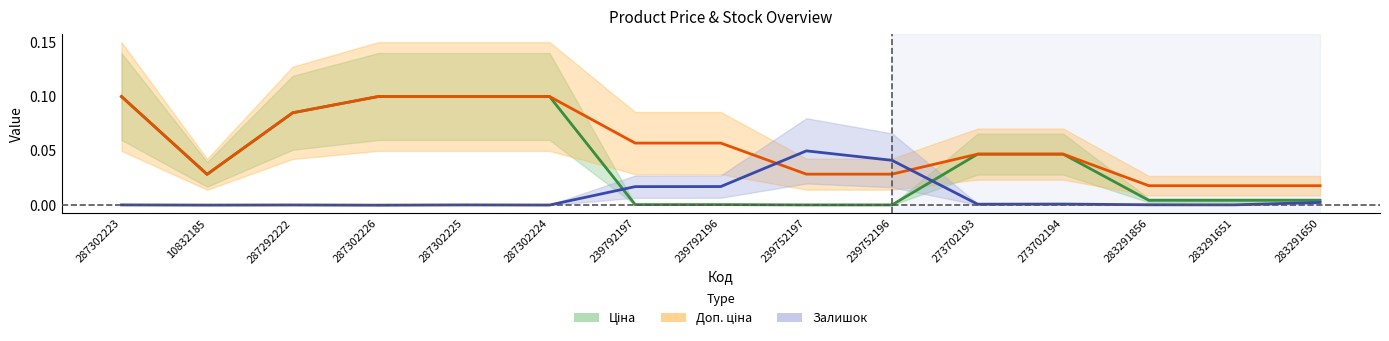

What is the label of the 11th point from the left?

273702193